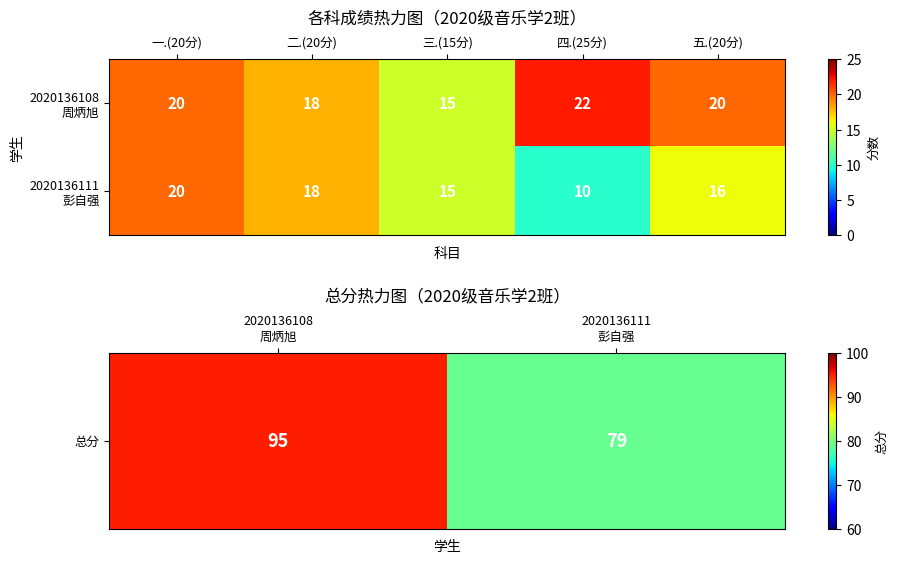

Count the number of data series in this chart.

2